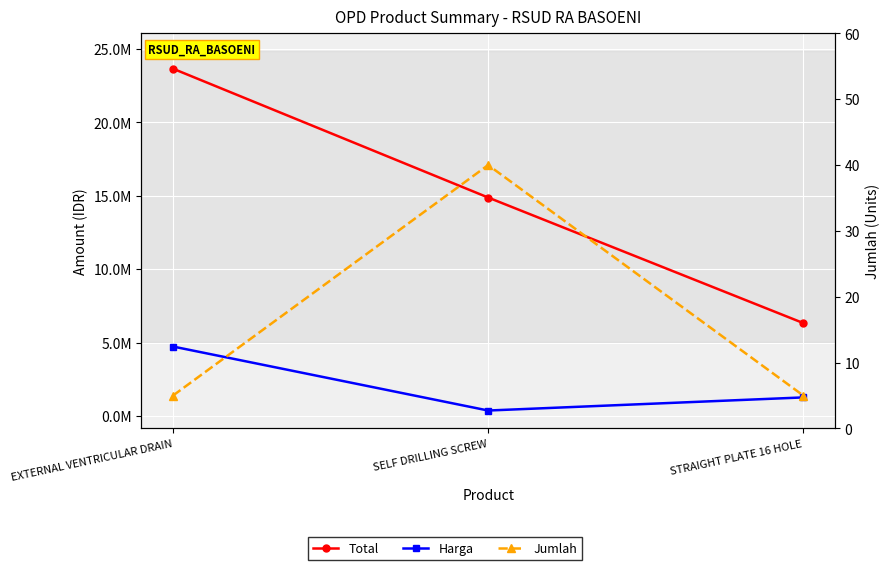

At how many categories does at least one series exceed 19926368?

1